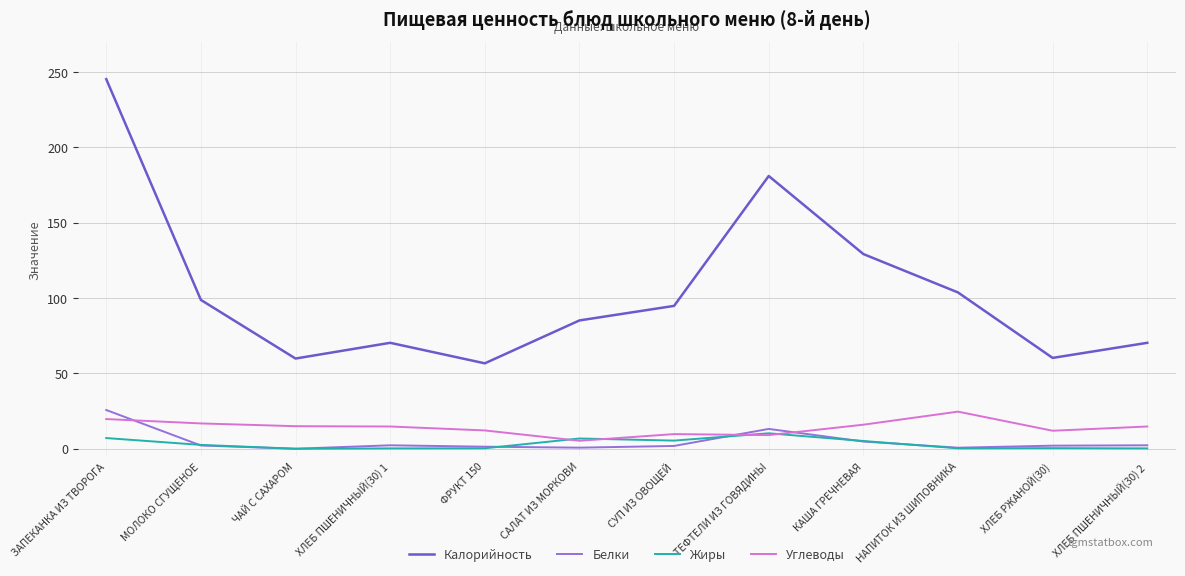

At how many categories does at least one series exceed 15?

12